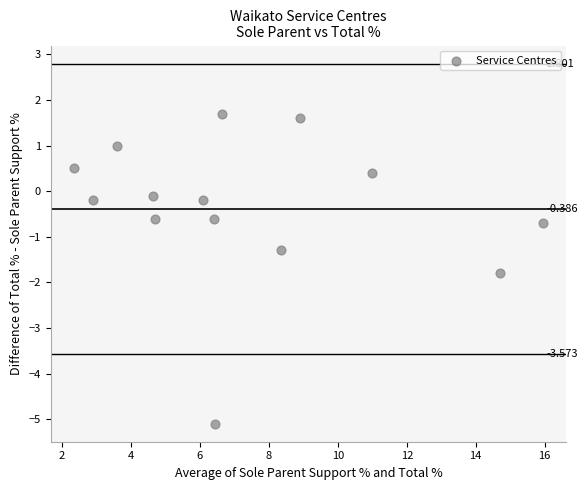

Count the number of points in this scatter plot.

14